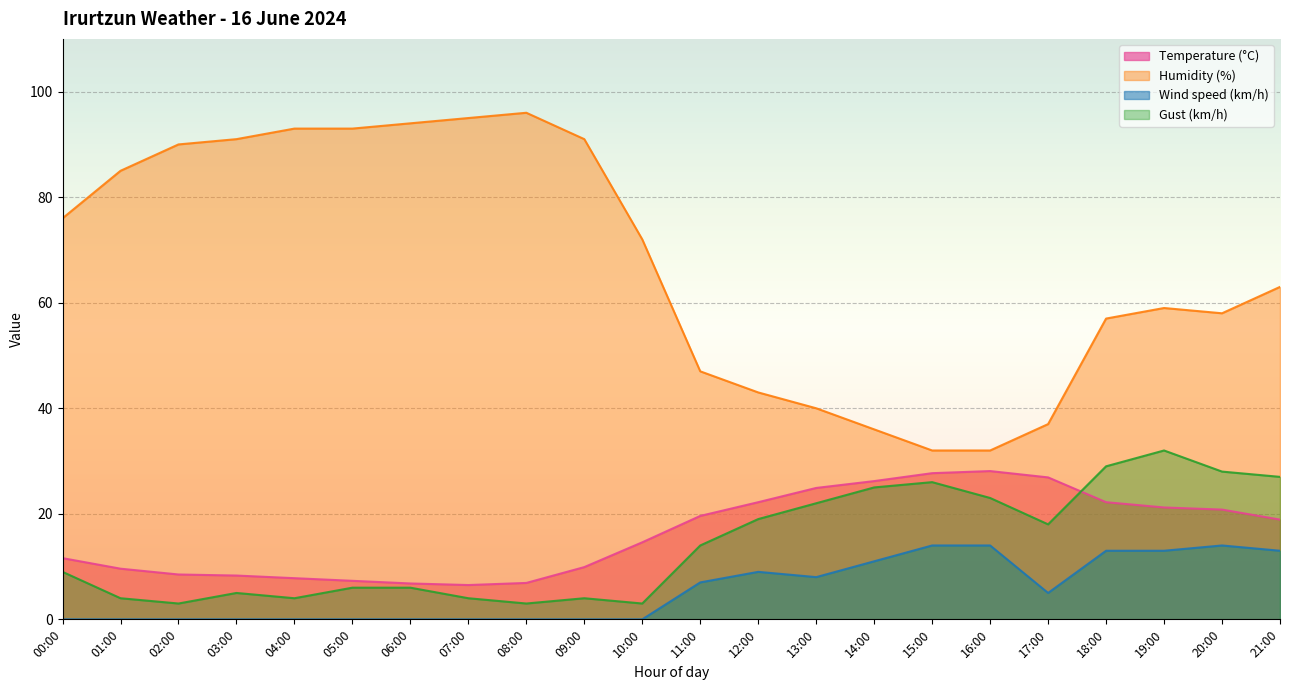

What is the label of the 16th point from the left?

15:00